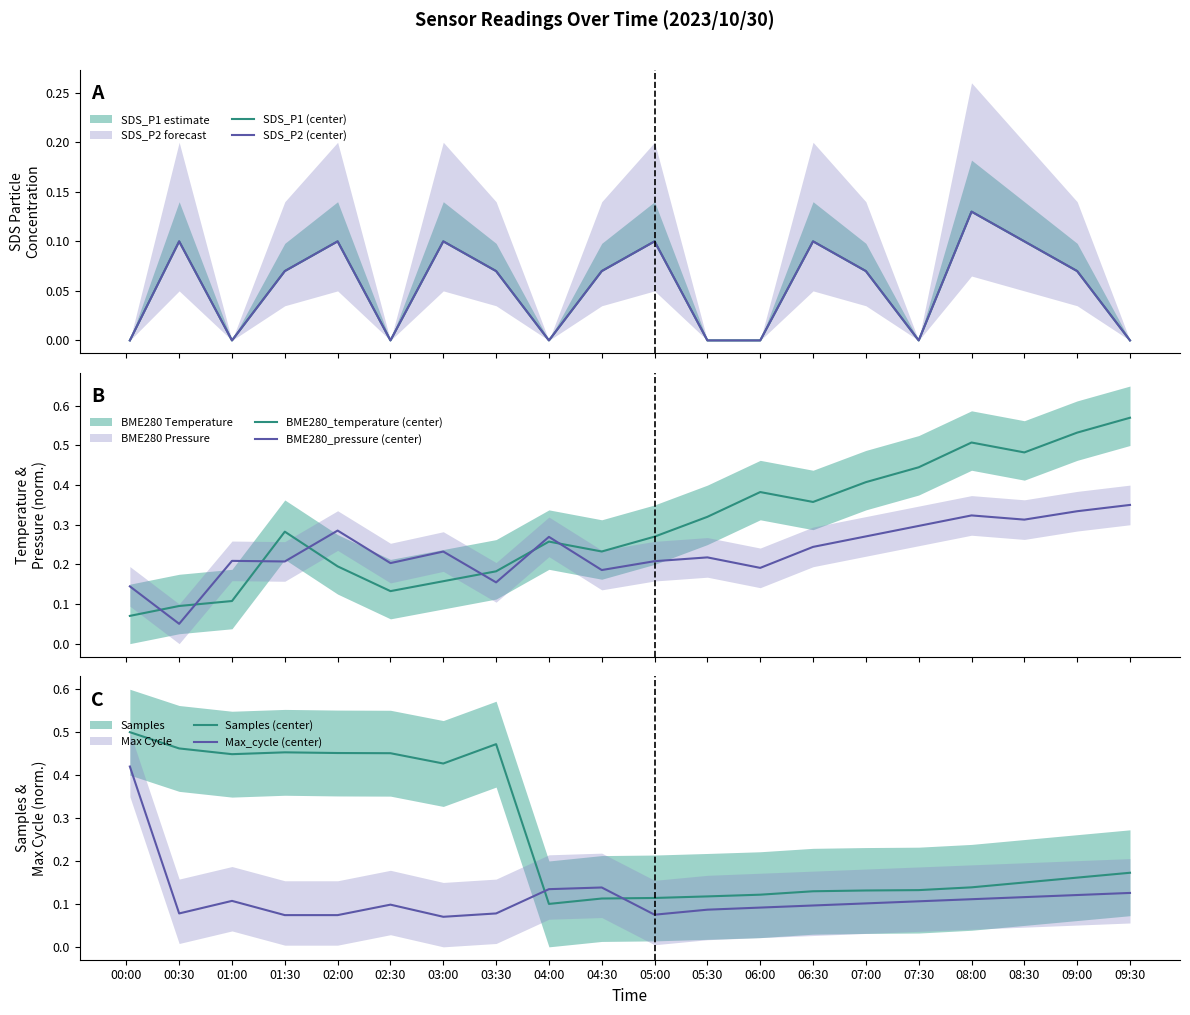

Is it true that SDS_P1 (center) equals 0.1 at 01:00?

False